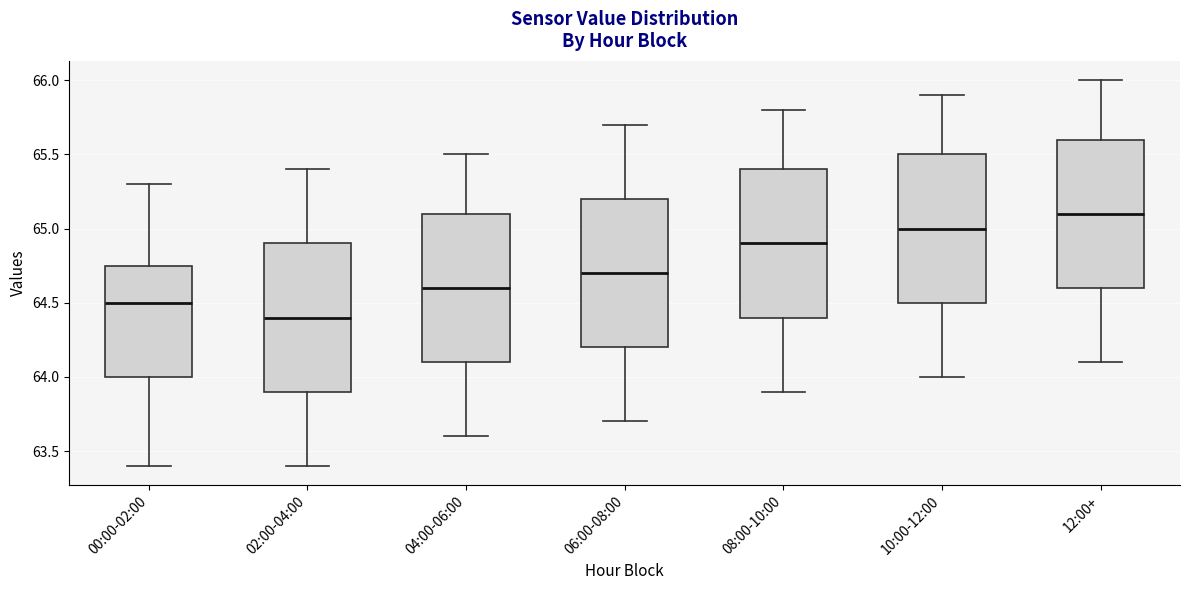

Which box has the lowest median line?

02:00-04:00